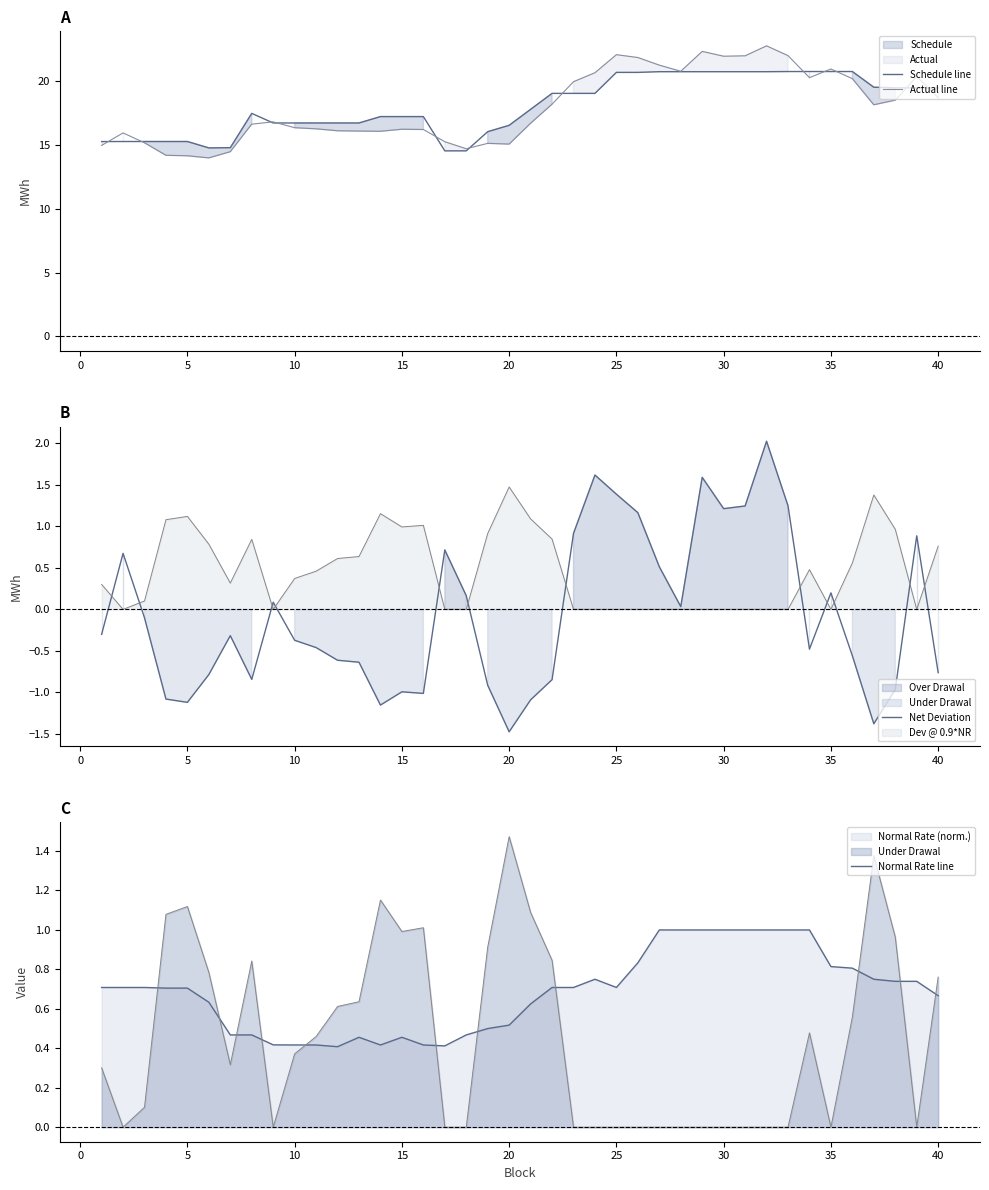

What is the minimum value for Schedule line?

14.5